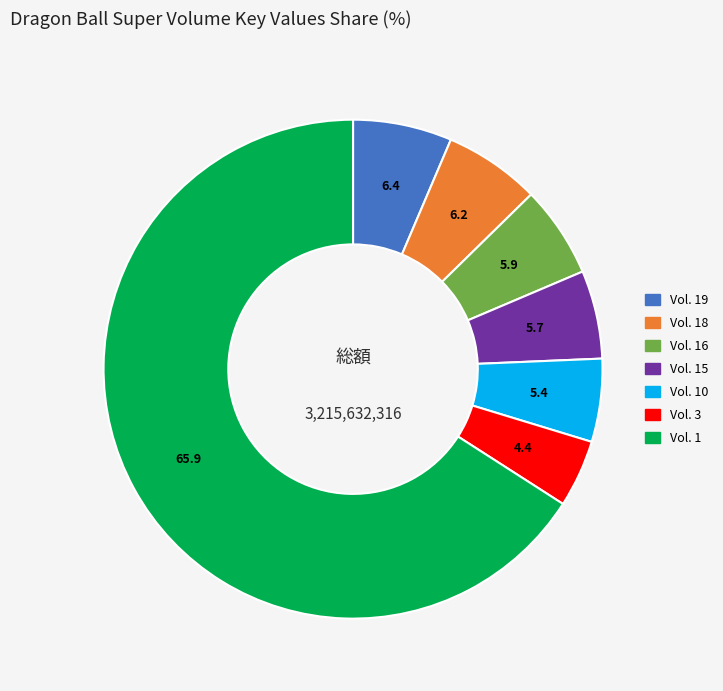

Does any single category account for the majority?

Yes